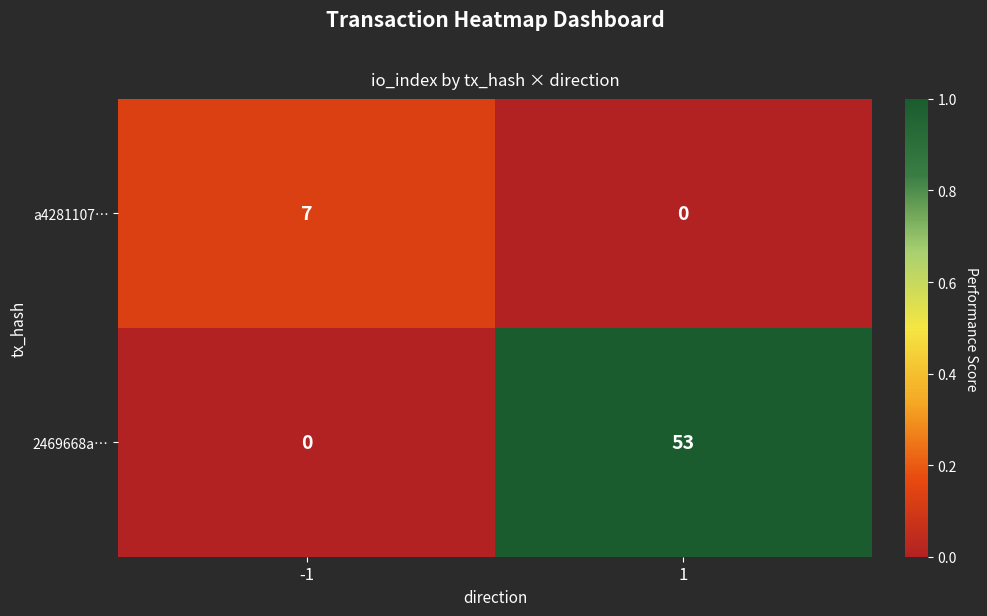

Reading right to left, extract all data points from this chart.

a4281107…: 1=0	-1=7
2469668a…: 1=53	-1=0